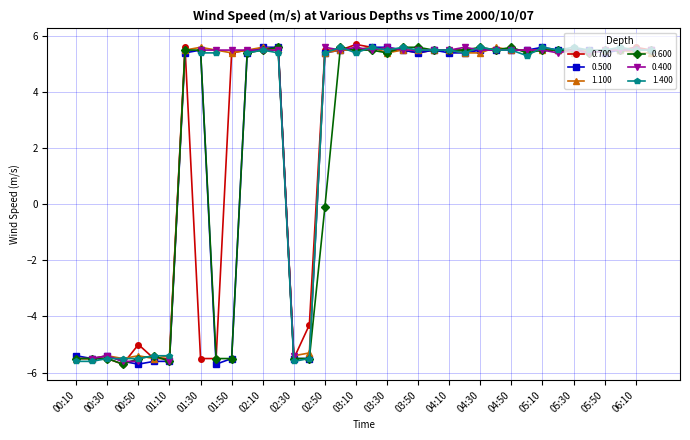

What is the lowest value of the 1.100 series?

-5.5